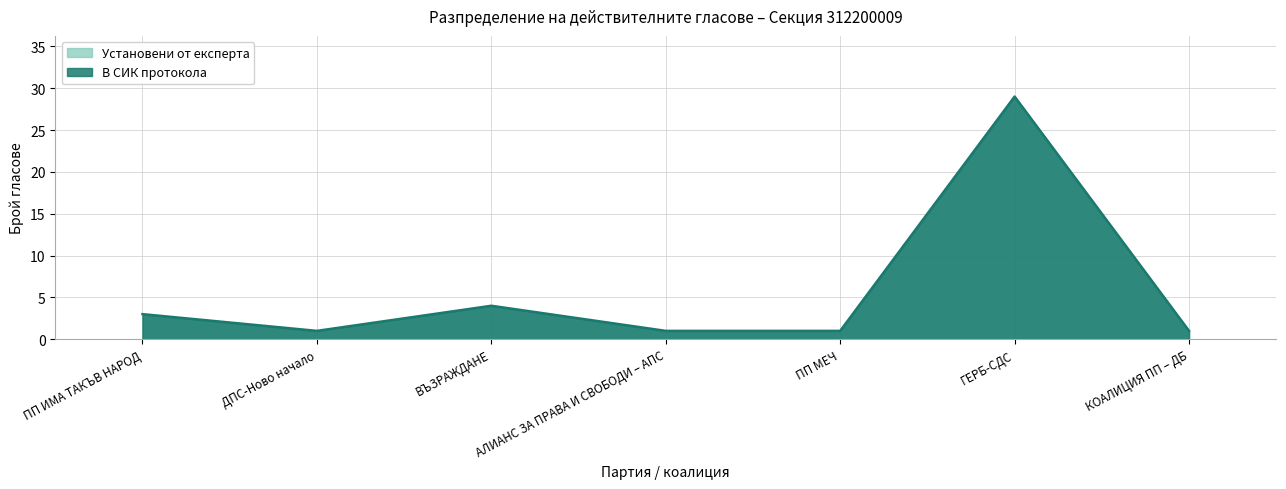

How many lines are shown in the chart?

1